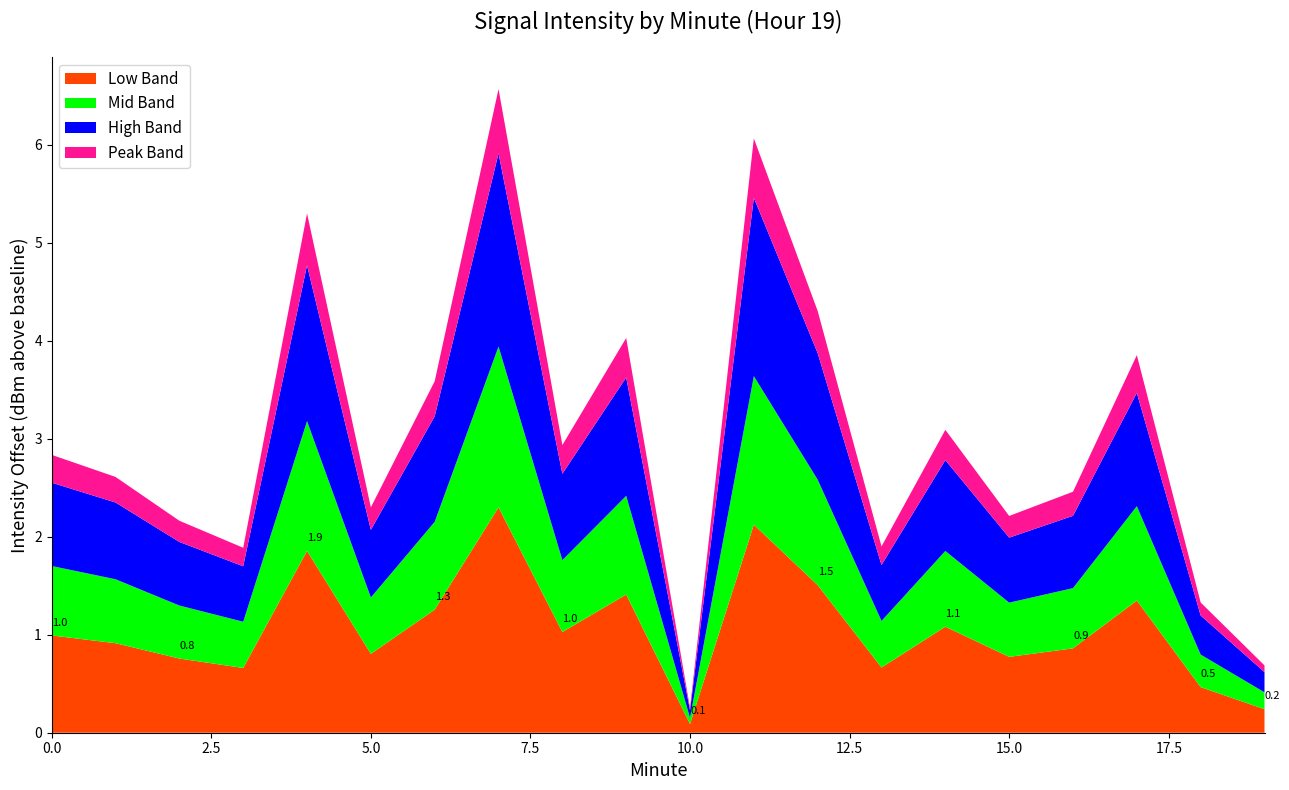

What is the highest value of the Low Band series?

2.3